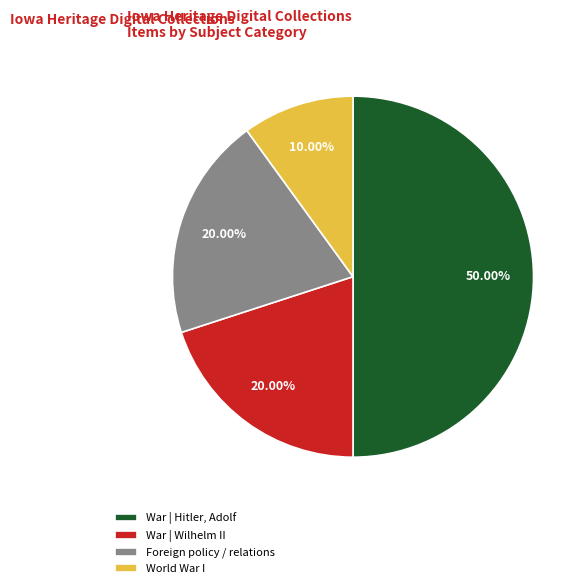

Which slice is the largest?

War | Hitler, Adolf